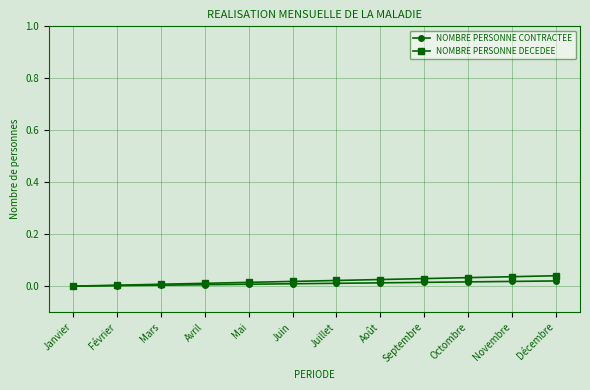

Which series changed the most between Février and Mars?

NOMBRE PERSONNE DECEDEE